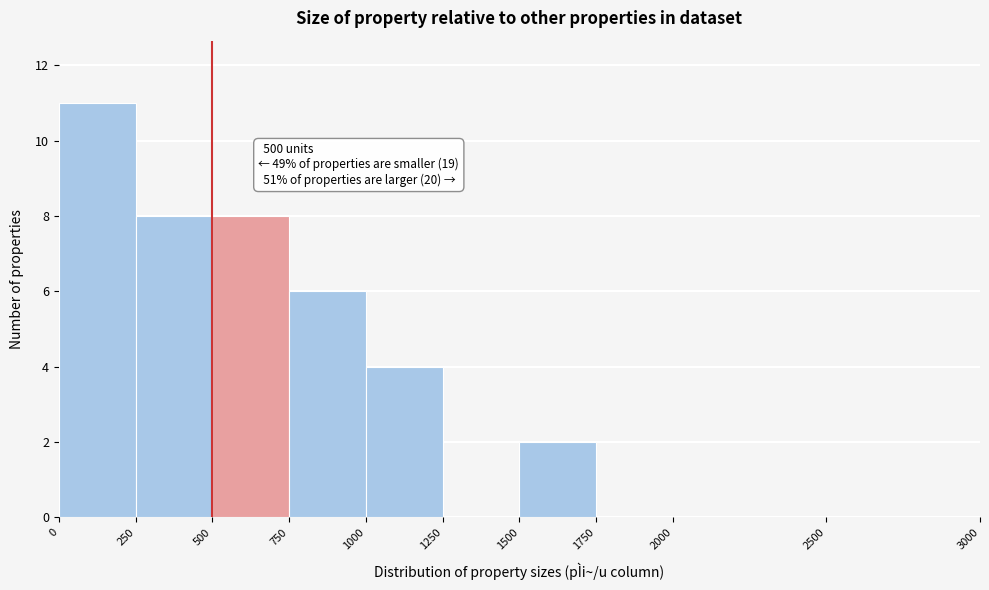

Over which range of the x-axis is the bar tallest?

0 to 250